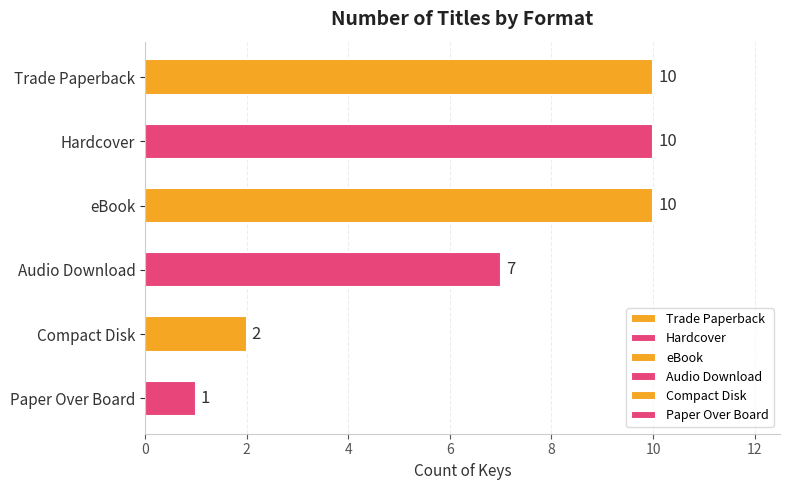

Count the values in the range 2 to 10.

5